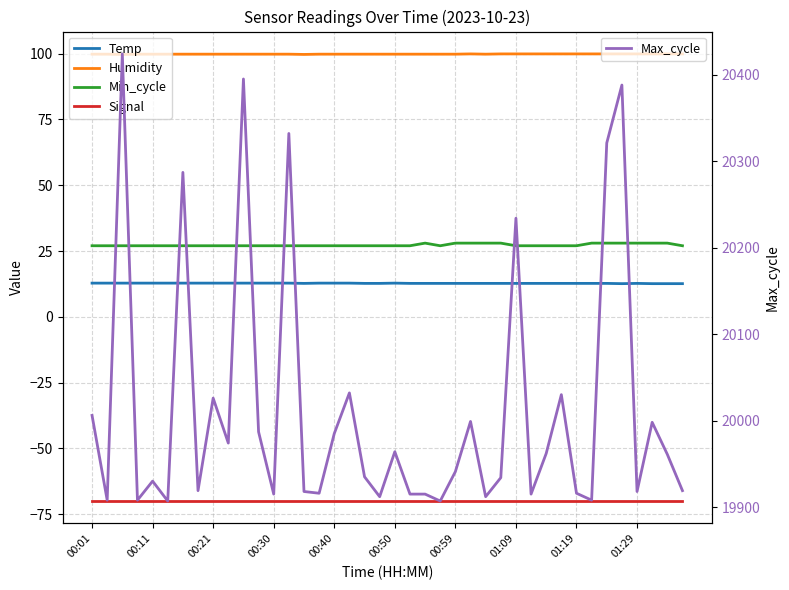

What is the lowest value of the Max_cycle series?

19907